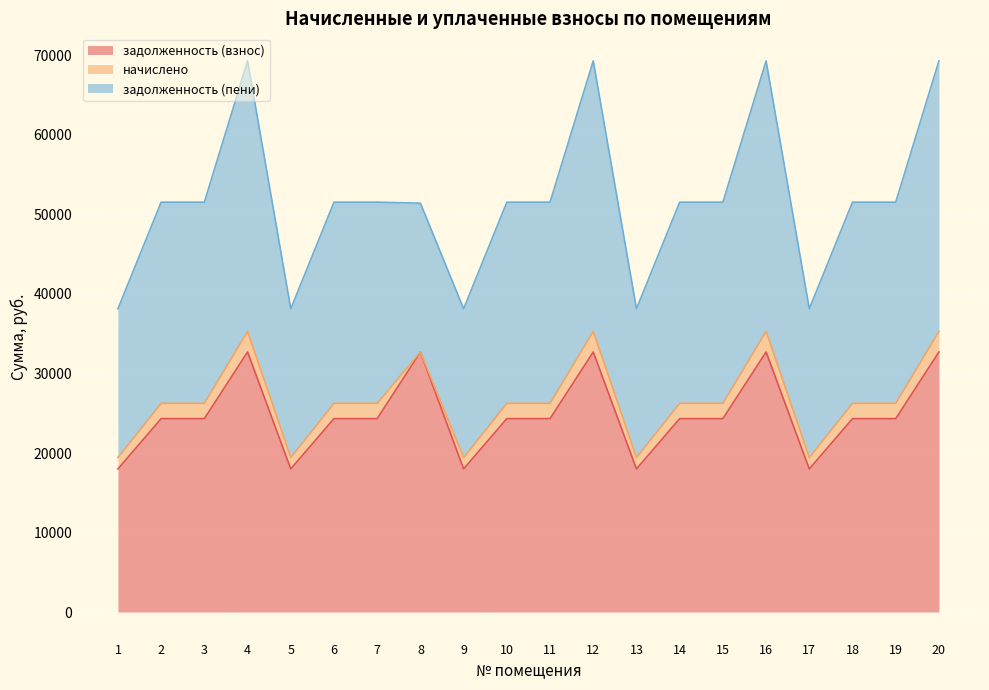

True or false: задолженность (взнос) and начислено intersect in this chart.

False